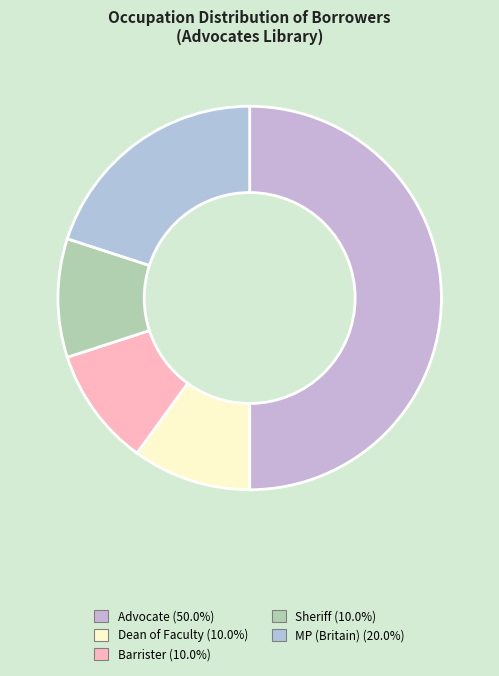

Which category has the biggest portion of the pie?

Advocate